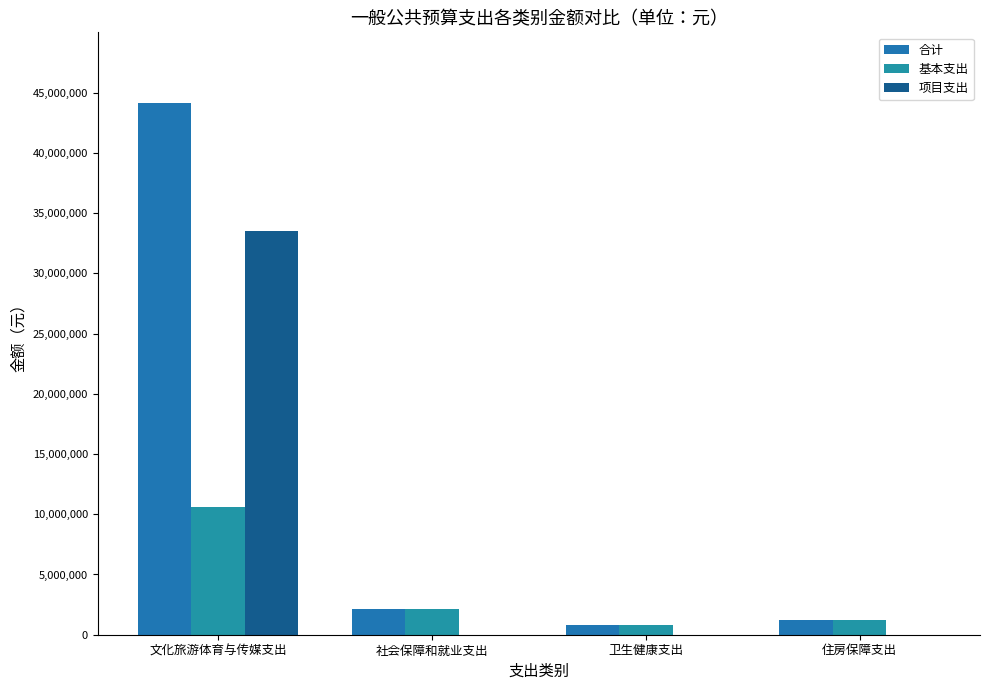

Reading left to right, transcribe all the data shown in this chart.

合计: 44108098.5	2126902.9	813935.3	1231077.2
基本支出: 10616275.1	2126902.9	813935.3	1231077.2
项目支出: 33491823.3	0.0	0.0	0.0